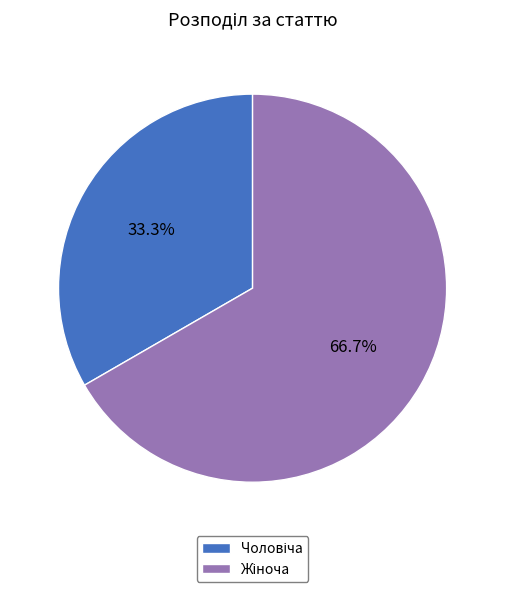

To the nearest percent, what is the difference between the largest and smallest slice percentages?

33%